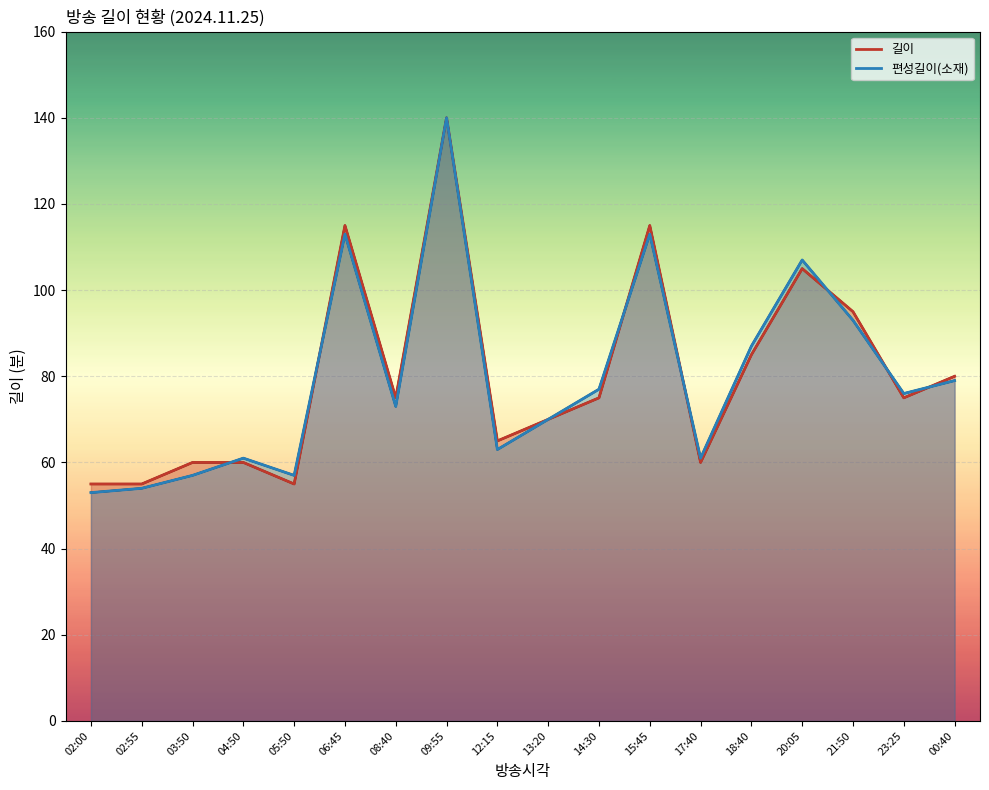

Between 20:05 and 00:40, which is larger?

20:05